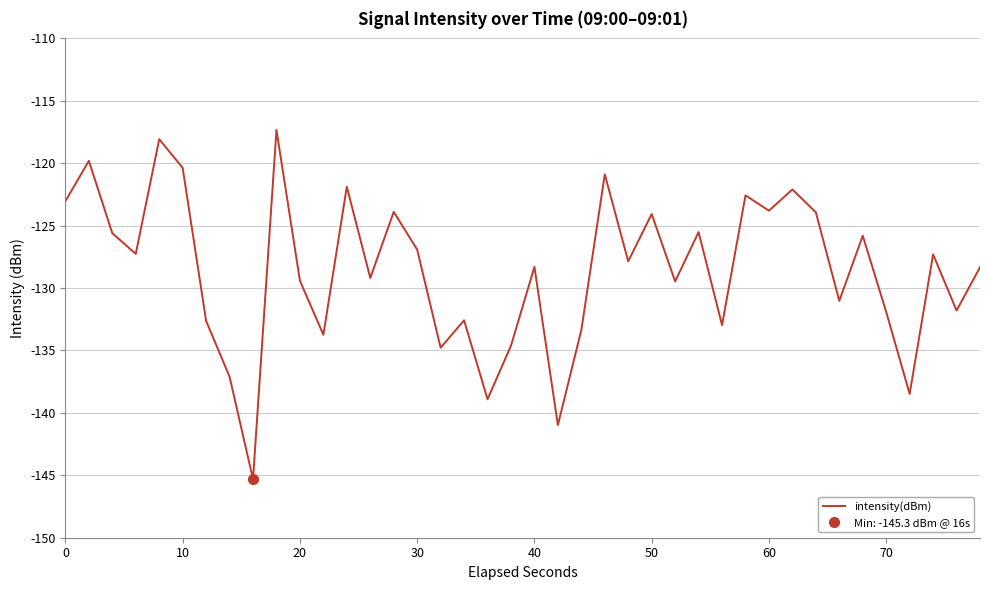

True or false: the data has more than 0 interior local peaks.

True